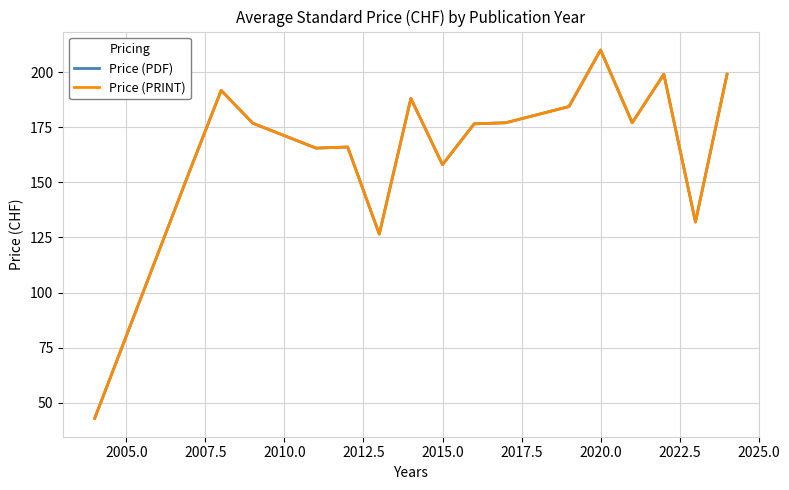

What is the difference between the second highest and second lowest values in the Price (PRINT) series?

72.5